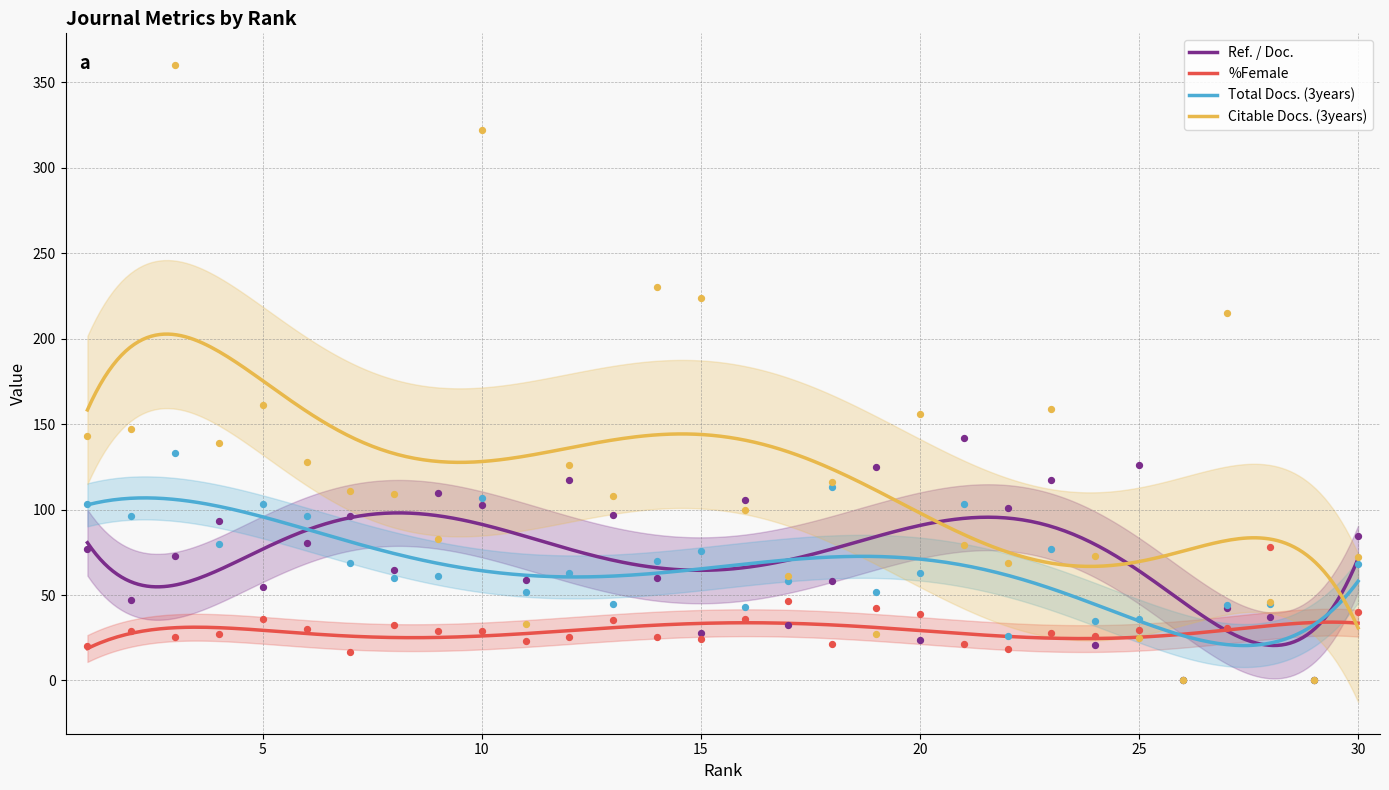

What is the total value across all series at 1?

343.4